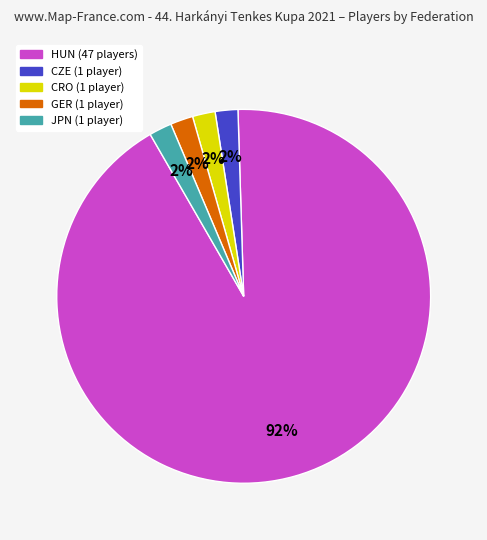

The JPN slice represents 2% of the pie. True or false?

True